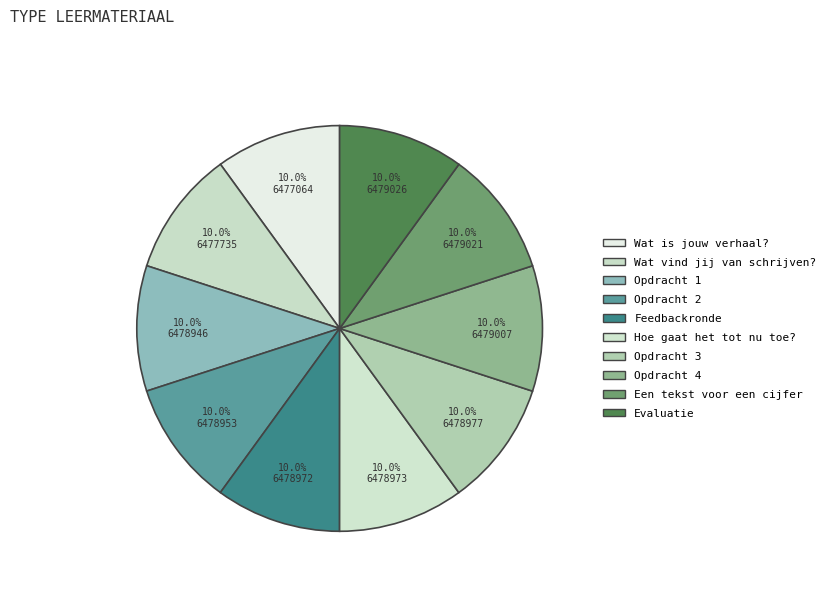

How many slices are in this pie chart?

10